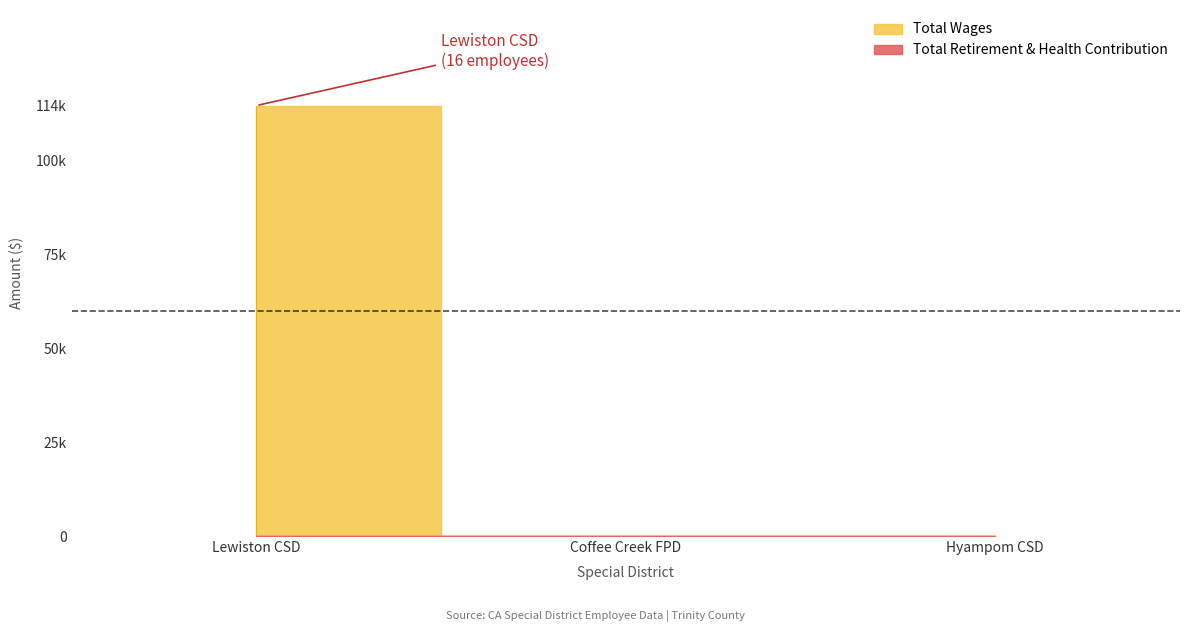

Which category has the lowest value in the Total Retirement & Health Contribution series?

Lewiston Community Services District